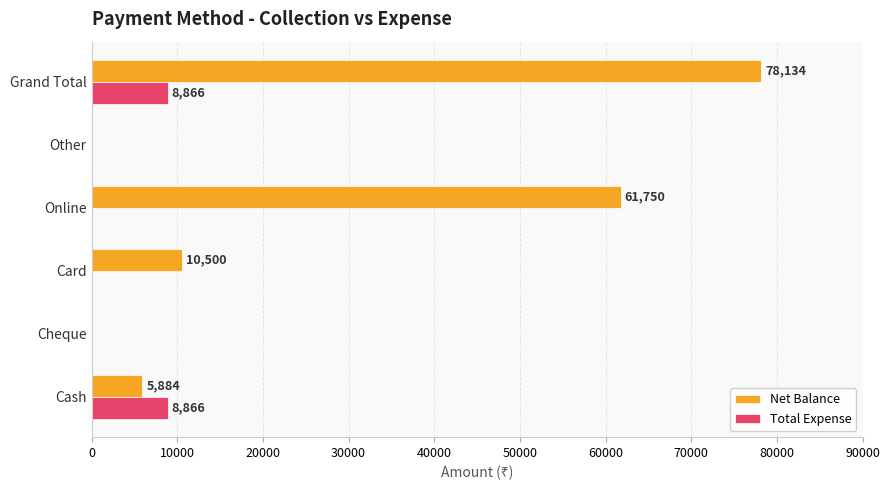

The value of Total Expense at Other is 0. True or false?

True